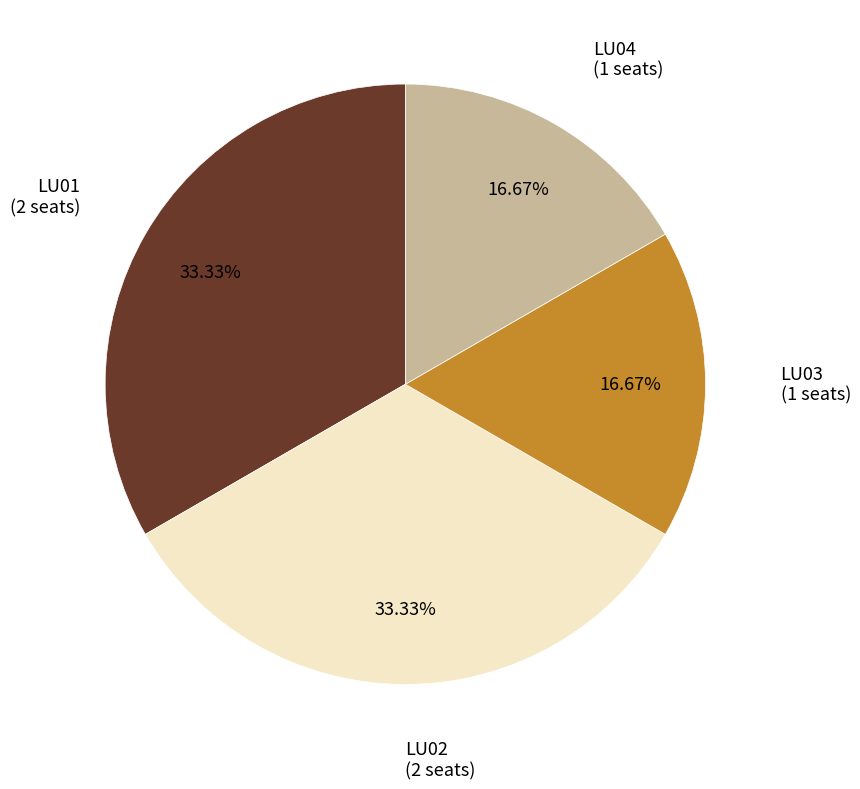

Does any single category account for the majority?

No